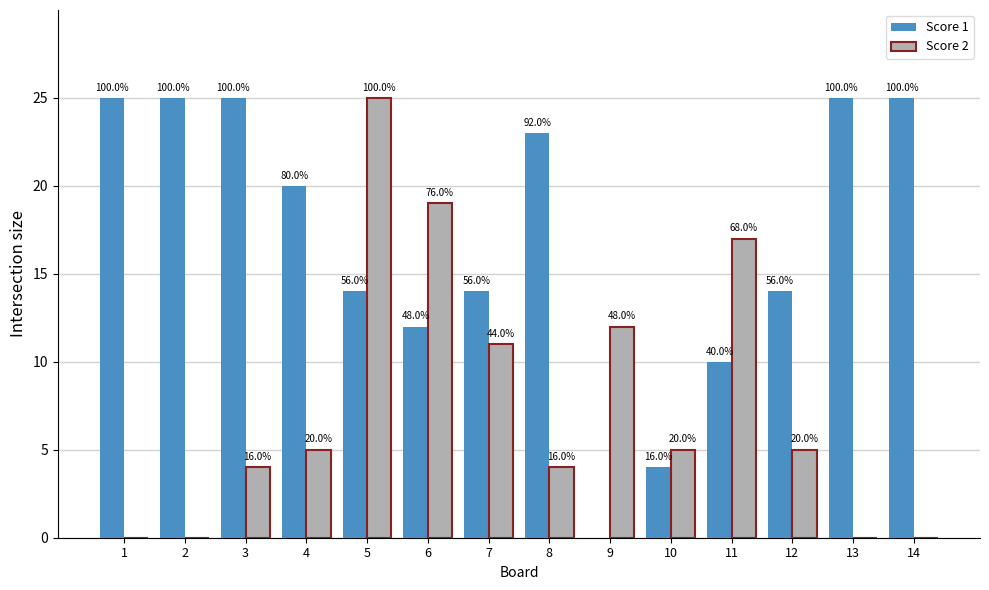

Are the bars horizontal?

No